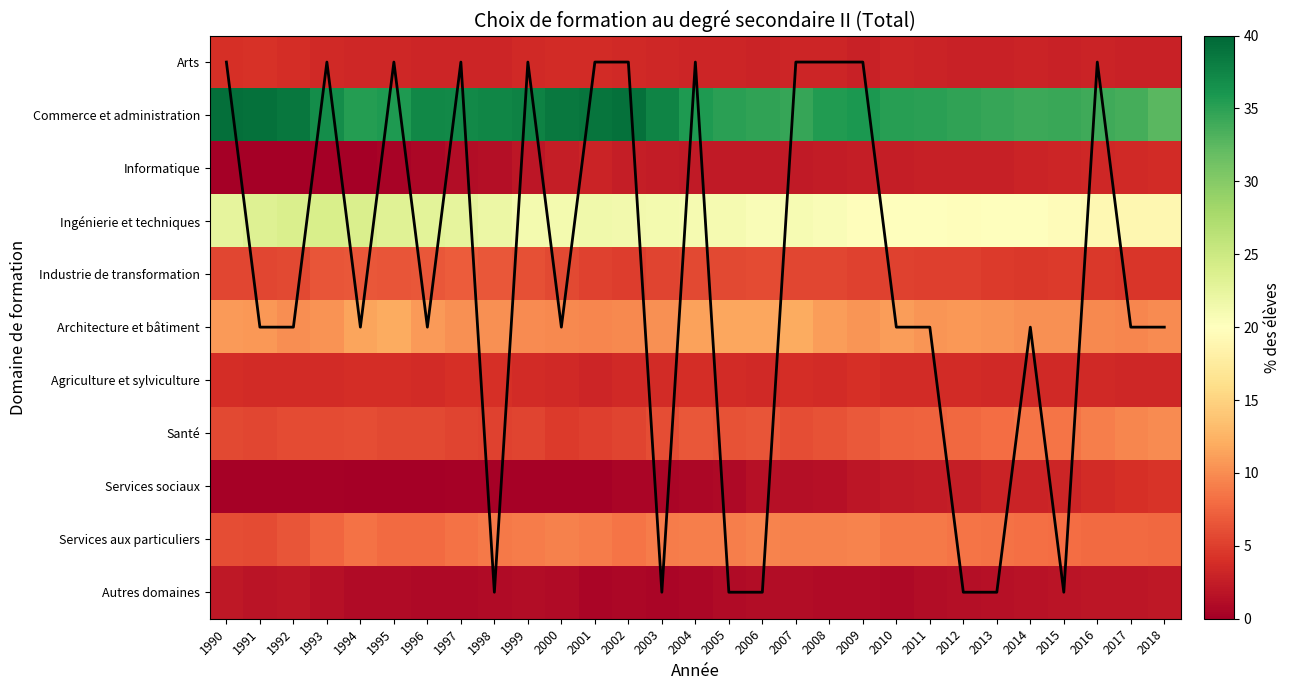

Which has a higher value, 1999 or 2006?

2006